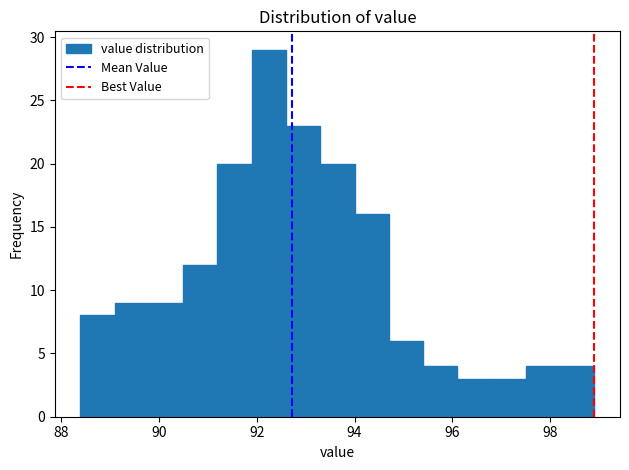

Read against the x-axis, roughly where is the centre of the tallest bar?

92.2